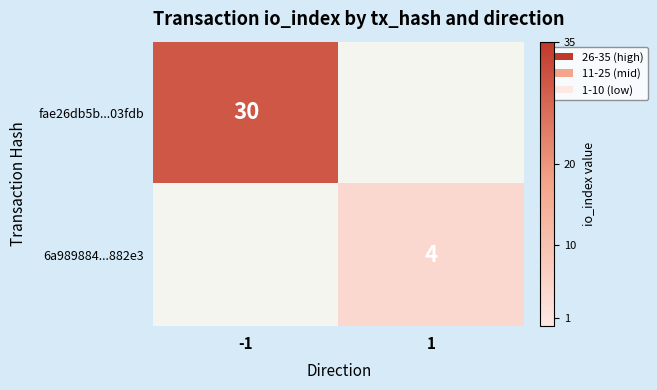

What is the minimum value shown in the chart?

4.0